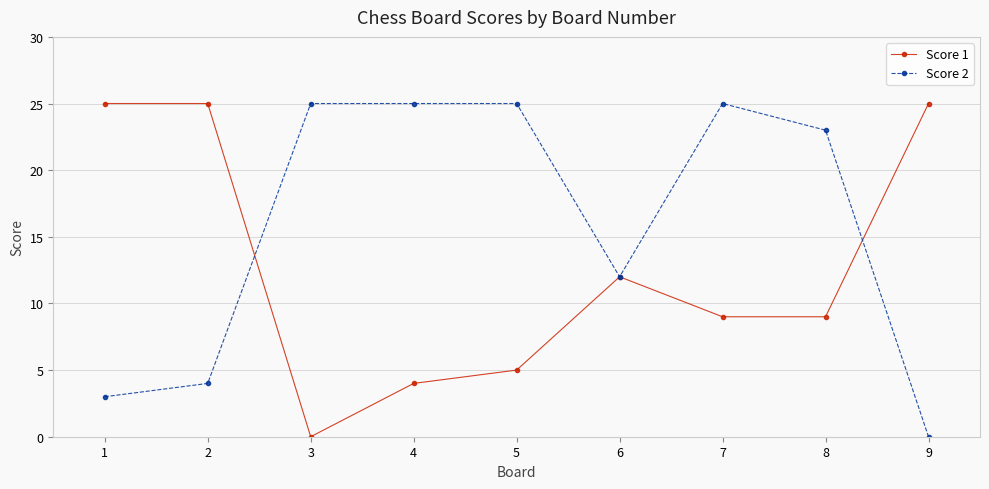

Where do Score 2 and Score 1 first cross each other?

2 and 3